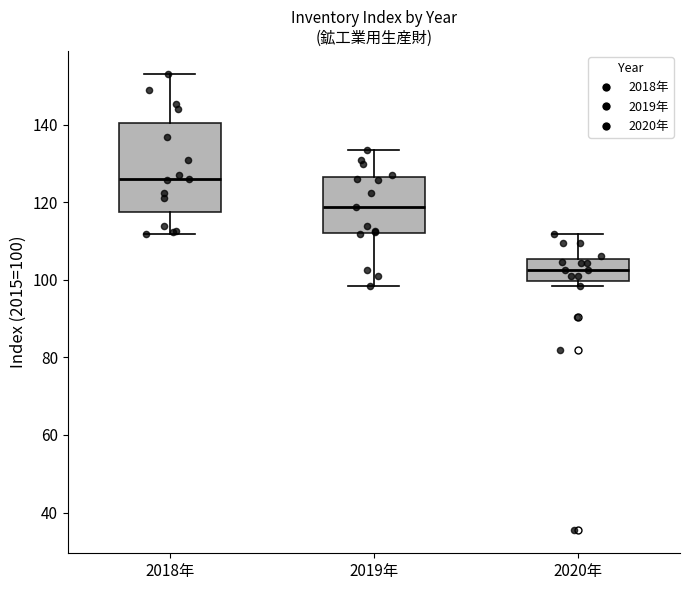

Reading left to right, read every box against the y-axis: the position of its median line, the range the box covers, and the ends of its whiskers. The values are not printed on the chart, so give them approximately, as read against the axis.

2018年: median 126, box 118 to 140, whiskers 112 to 154
2019年: median 118, box 112 to 126, whiskers 98 to 134
2020年: median 102, box 100 to 106, whiskers 98 to 112